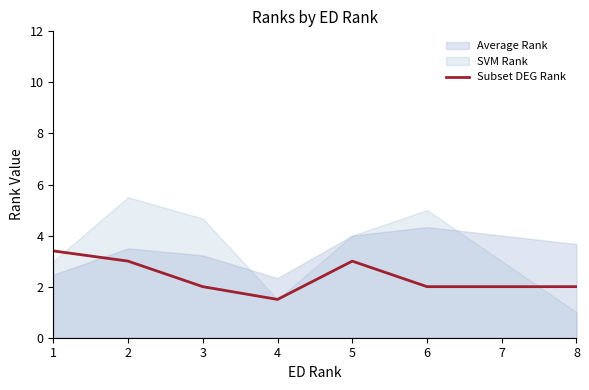

Is it true that Subset DEG Rank equals 4.8 at 1?

False